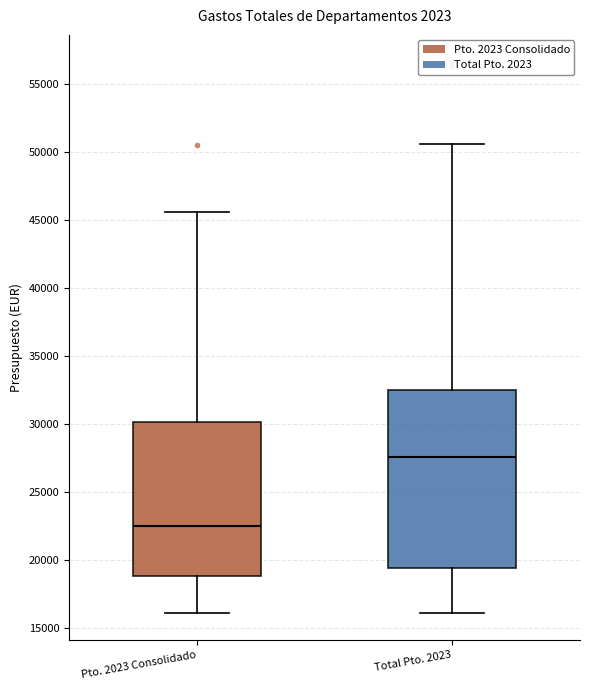

Comparing the boxes themselves (not the whiskers), which one is the tallest?

Total Pto. 2023